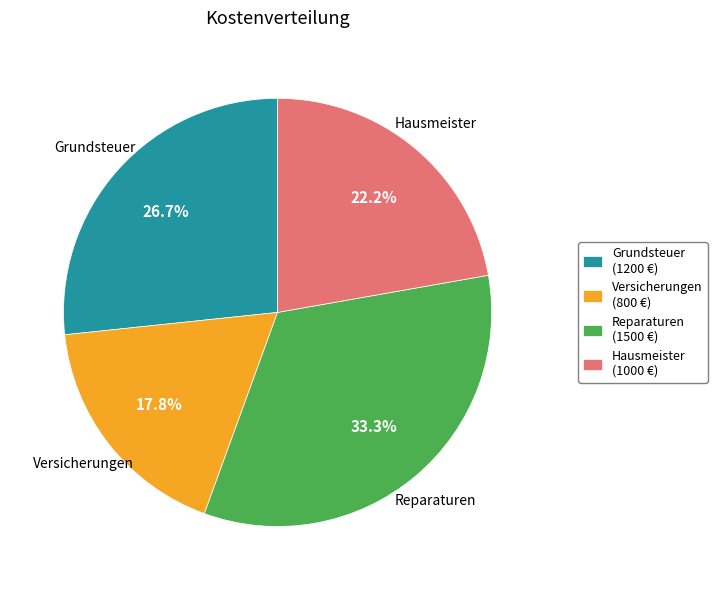

Do Reparaturen (1500 €) and Grundsteuer (1200 €) together represent more than half of the pie?

Yes